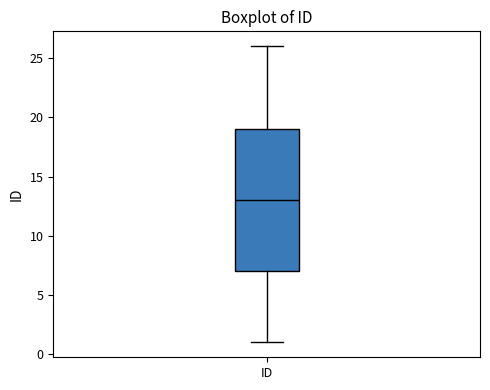

Read this box plot against the y-axis: the position of the median line, the range covered by the box, and the ends of both whiskers. The values are not printed on the chart, so give them approximately, as read against the axis.

median 13, box 7 to 19, whiskers 1 to 26